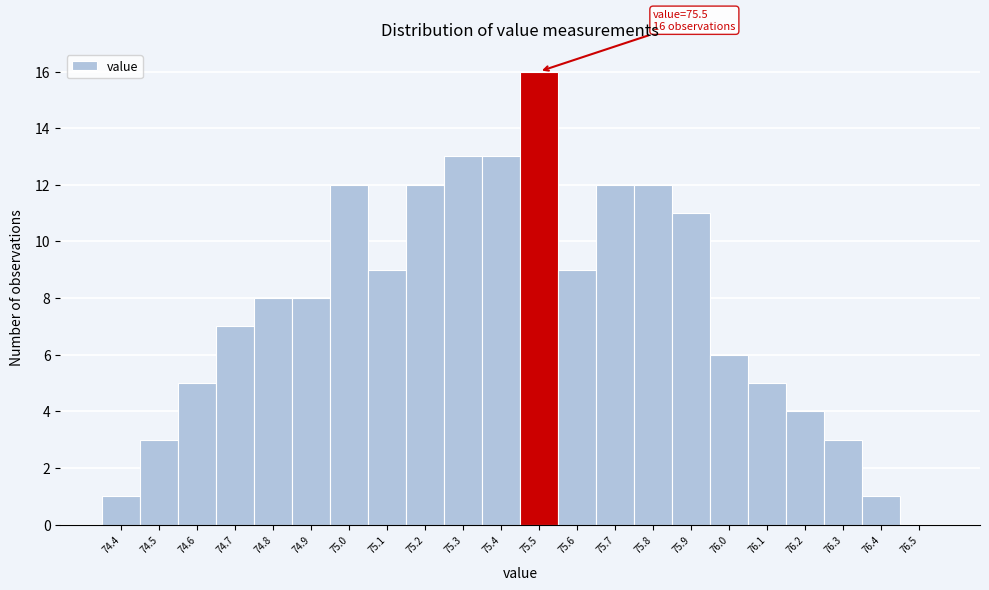

Which range on the x-axis has the tallest bar?

75.45 to 75.55